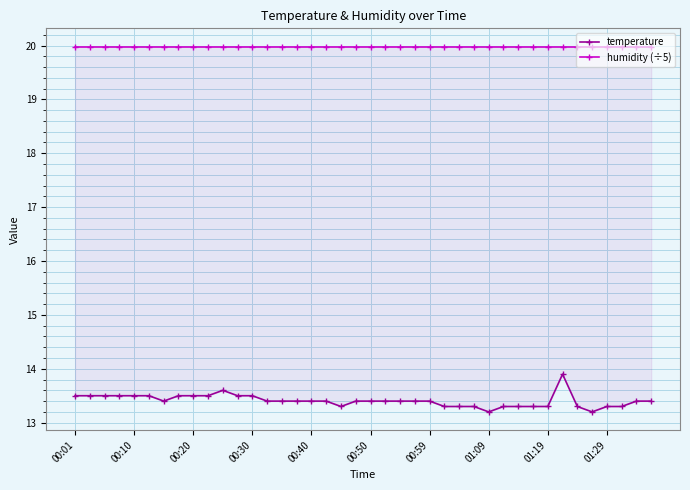

Between 00:50 and 18, which is larger?

00:50